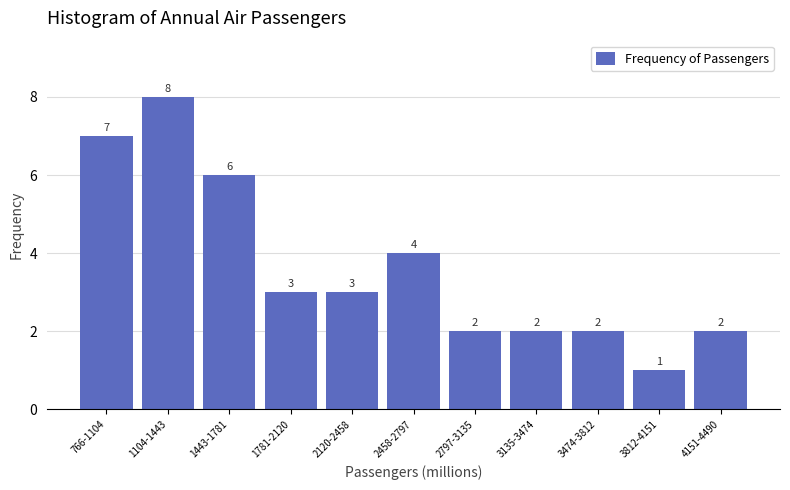

Reading right to left, what are all the values shown in this chart?

2	1	2	2	2	4	3	3	6	8	7